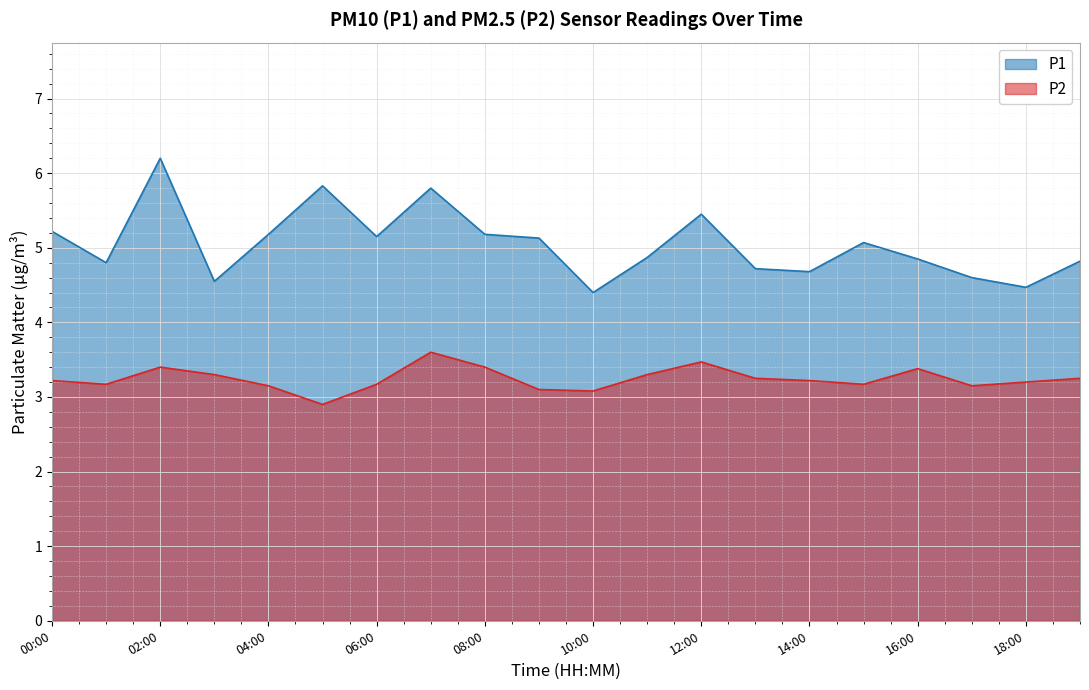

What is the difference between the maximum and minimum values in the P1 series?

1.8